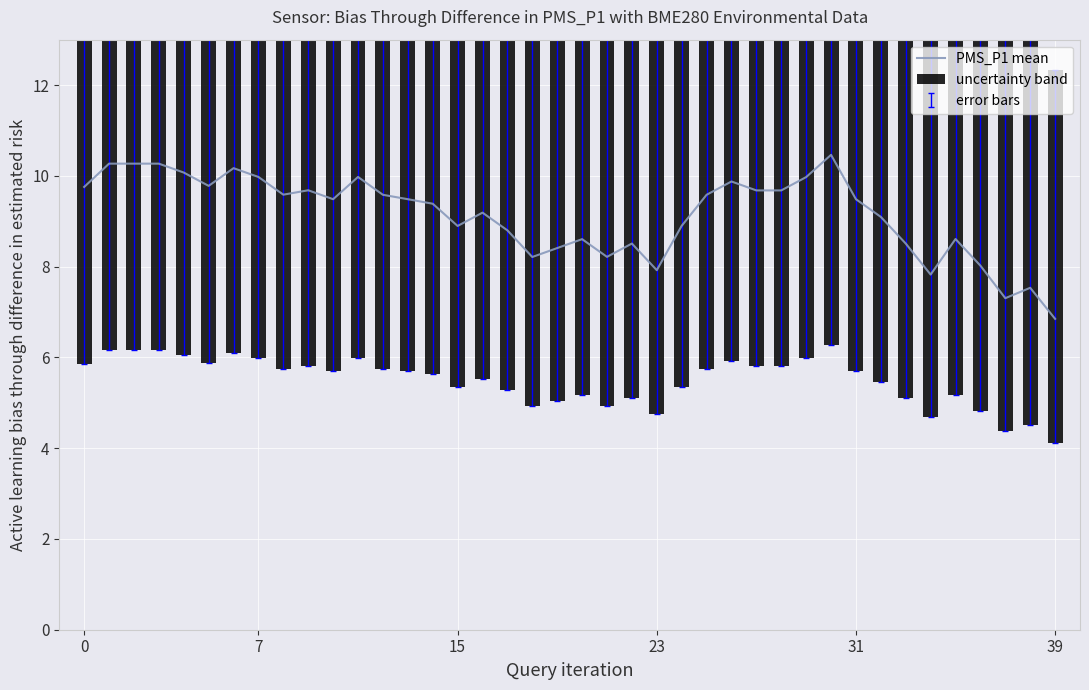

Is the value of uncertainty band at 31 greater than the value of PMS_P1 mean at 10?

Yes